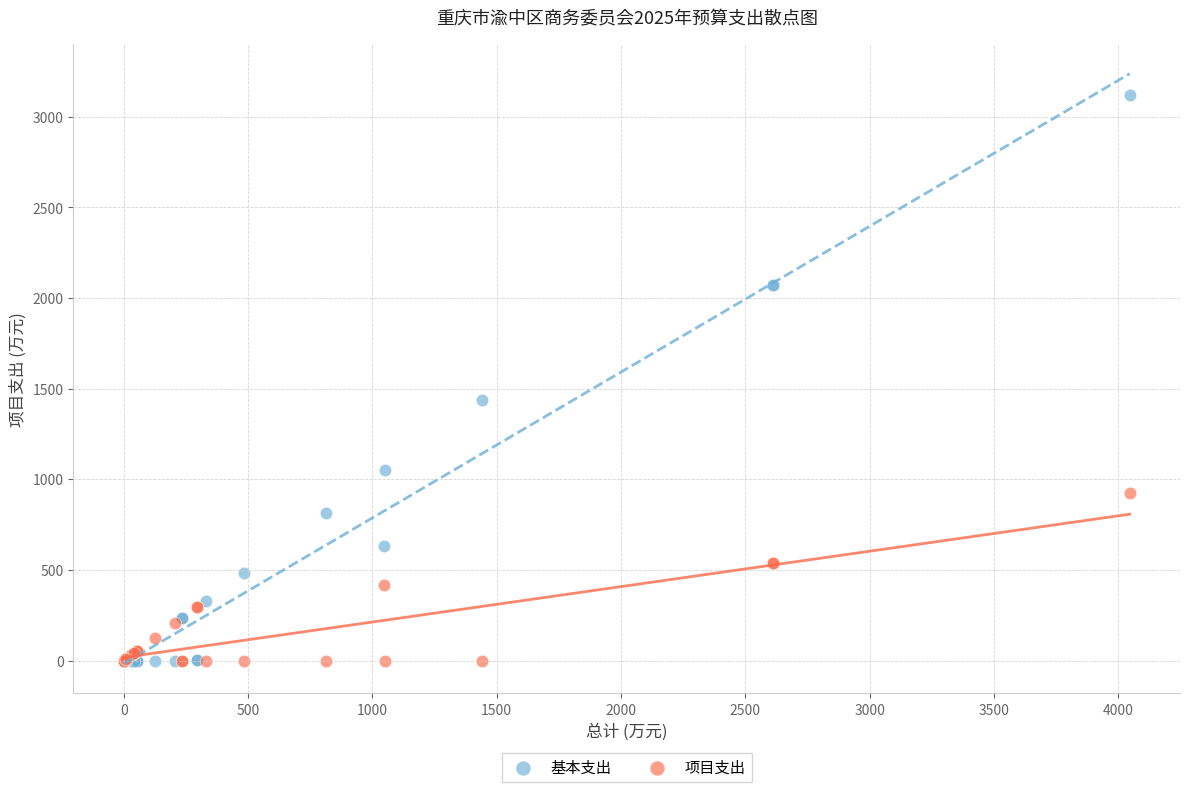

Which series reaches the maximum Y coordinate?

基本支出